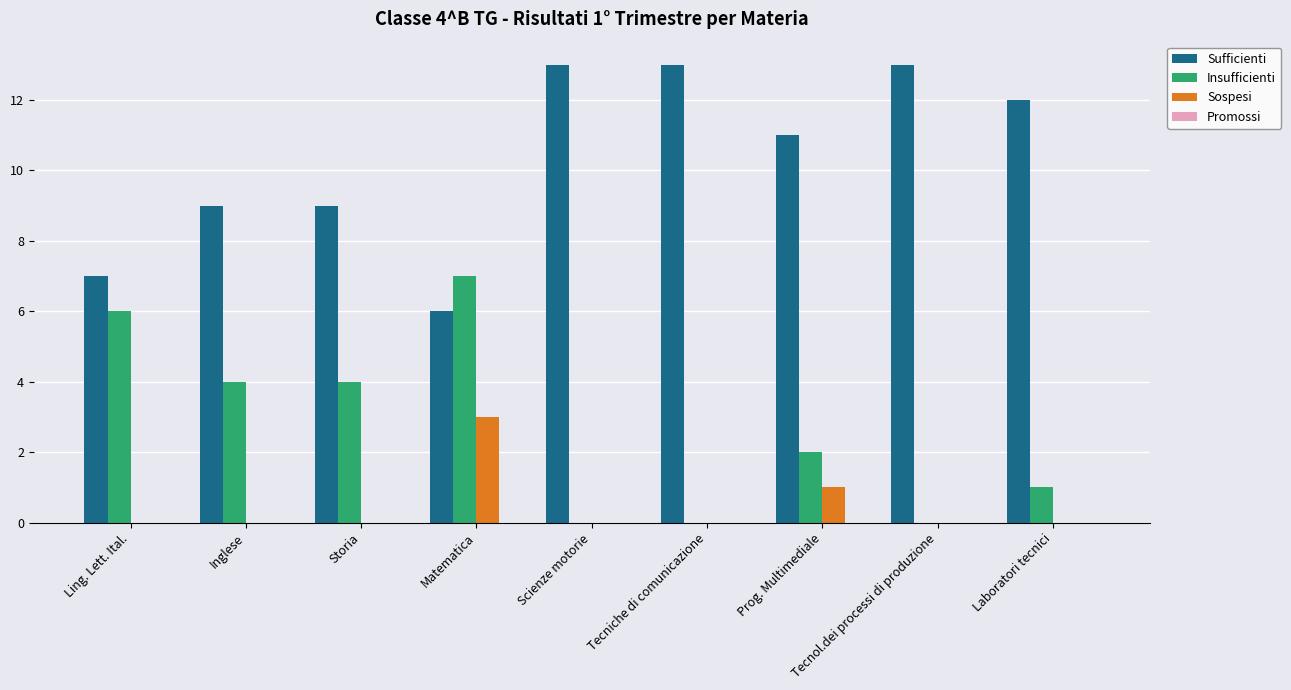

How many data points does each series have?

9